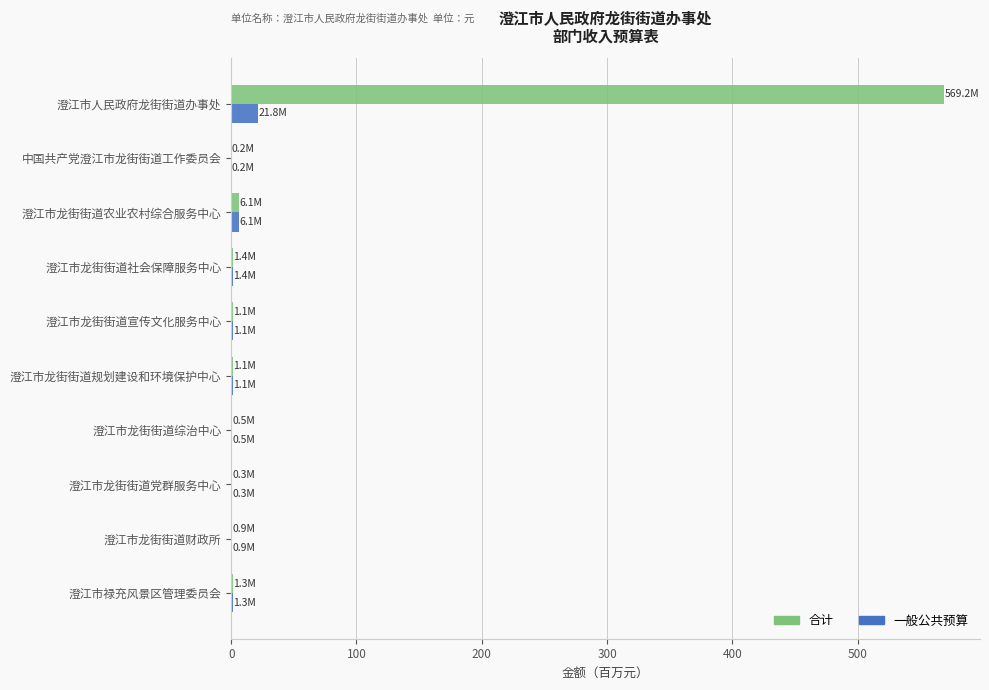

Is it true that 合计 equals 969.4 at 澄江市人民政府龙街街道办事处?

False